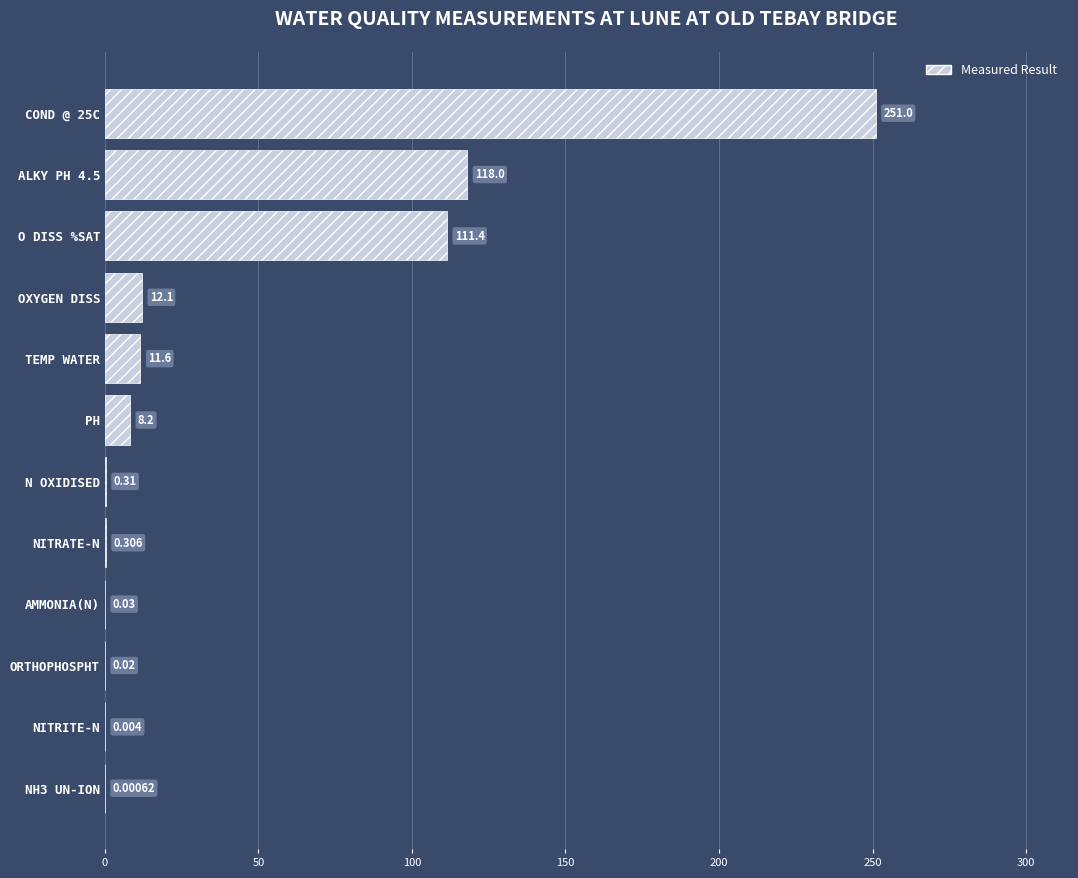

Which has a higher value, TEMP WATER or N OXIDISED?

TEMP WATER